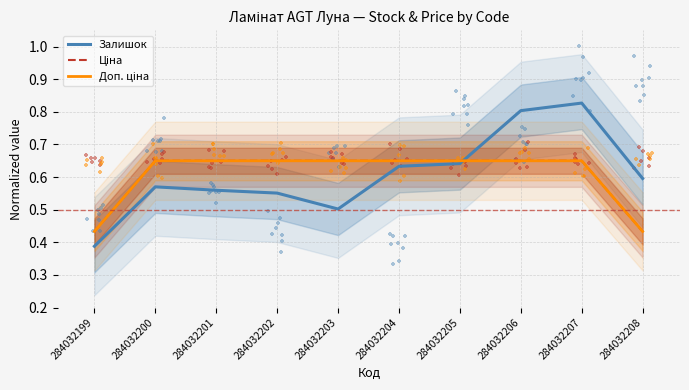

Is the value of Ціна at 284032203 greater than the value of Залишок at 284032206?

No